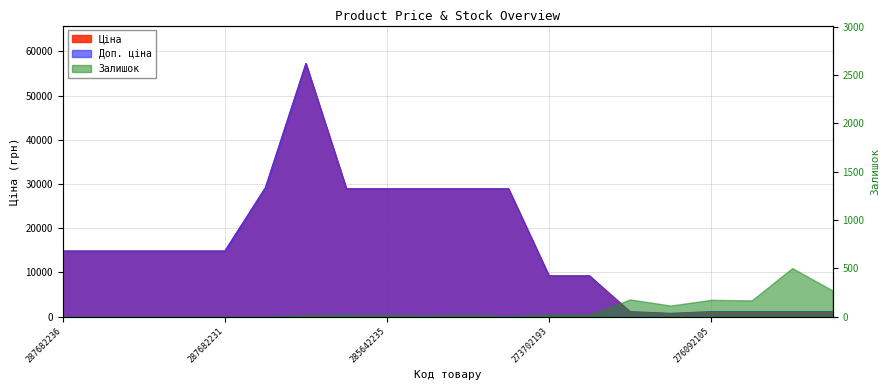

What is the minimum value for Доп. ціна?

732.0